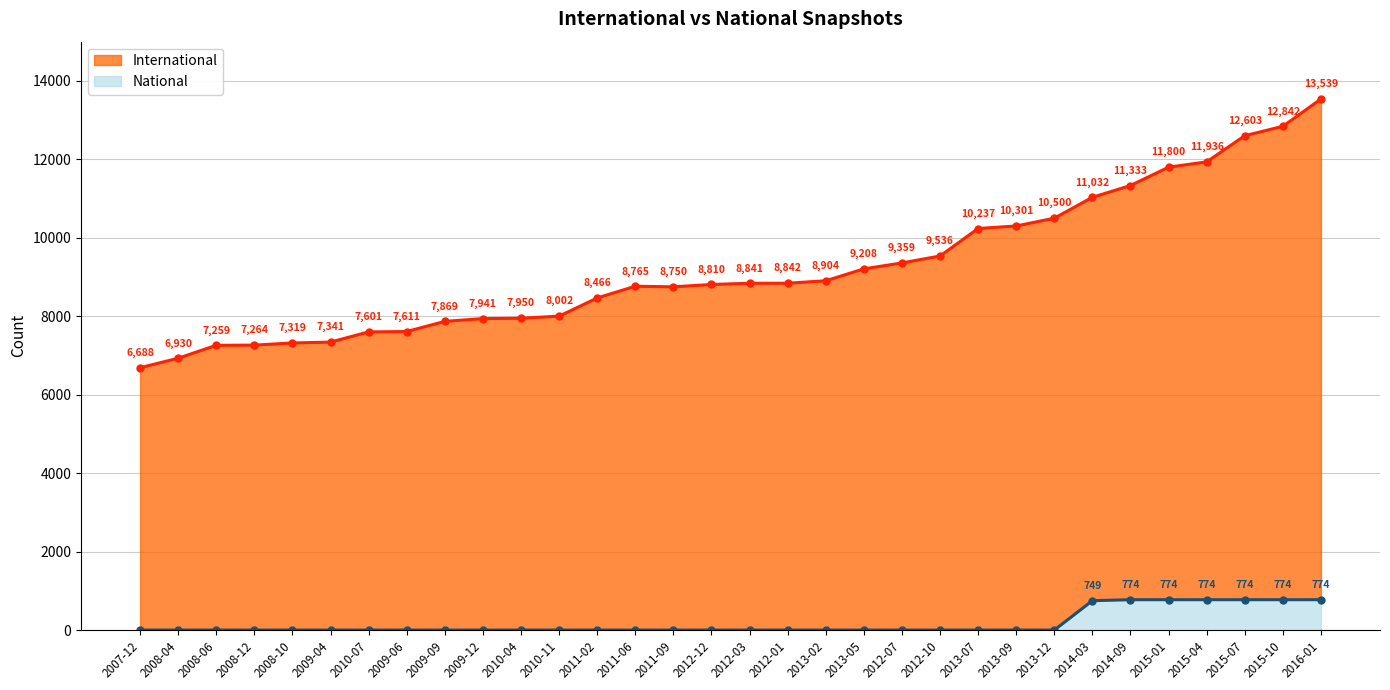

Is it true that national equals 774 at 2015-04?

True